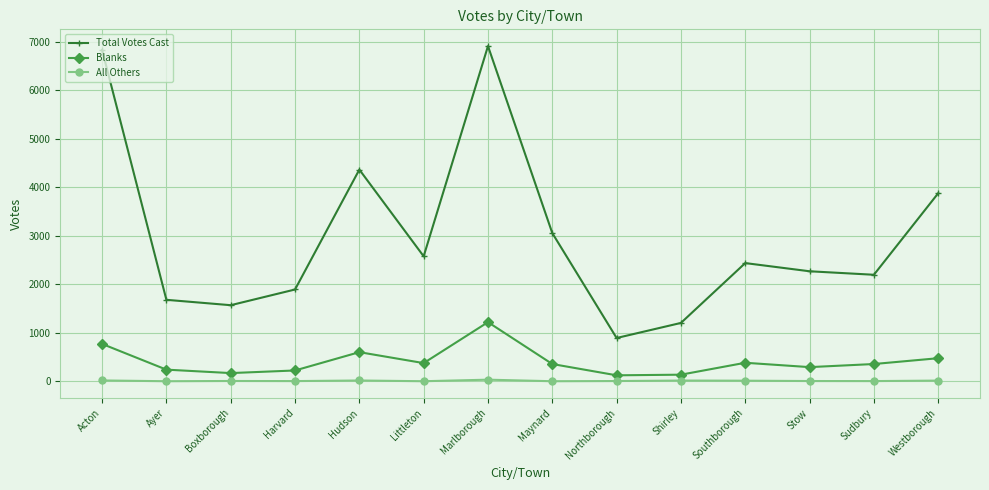

True or false: Blanks and All Others cross at least once.

False